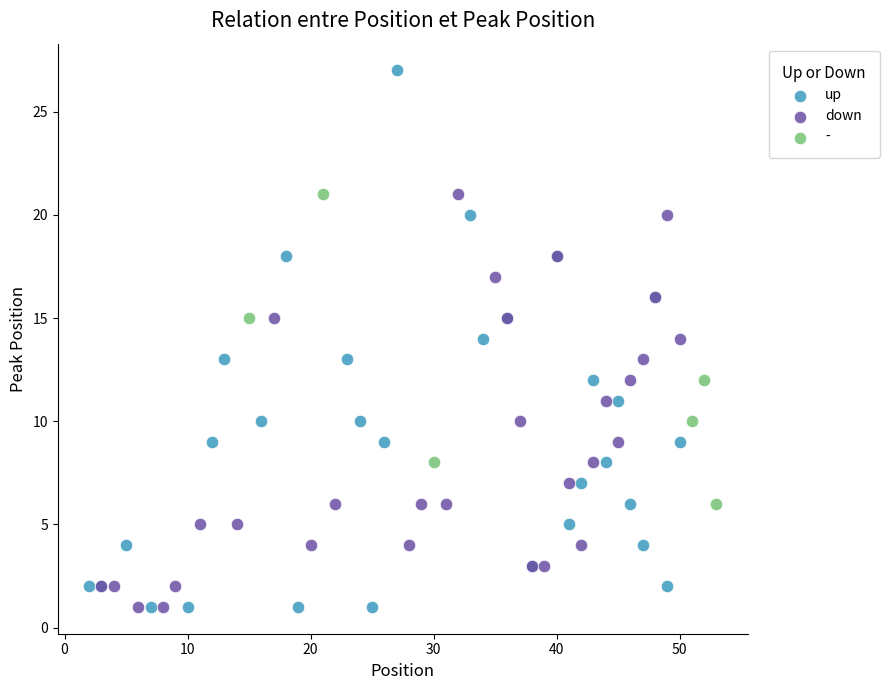

Which series has the largest Y range (max minus min)?

up